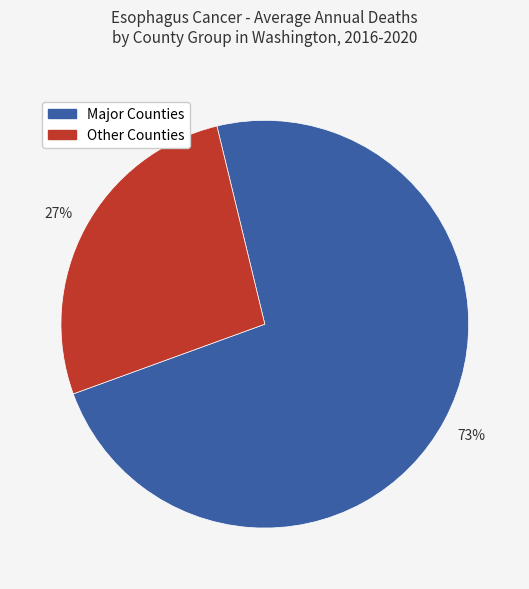

To the nearest percent, what is the difference between the largest and smallest slice percentages?

46%